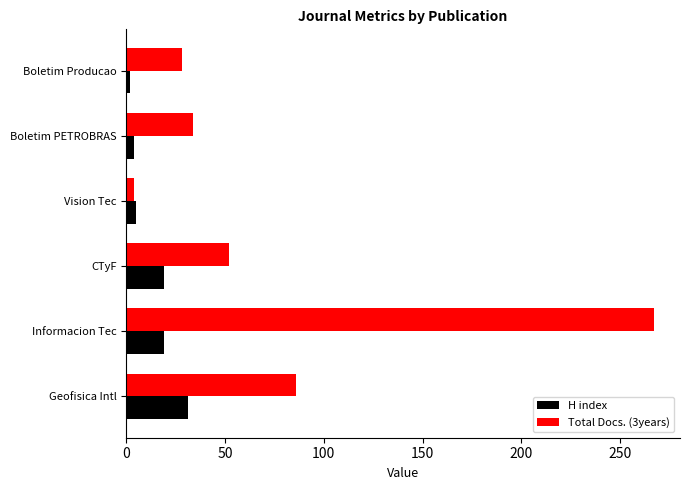

Which series has the largest range (max minus min)?

Total Docs. (3years)